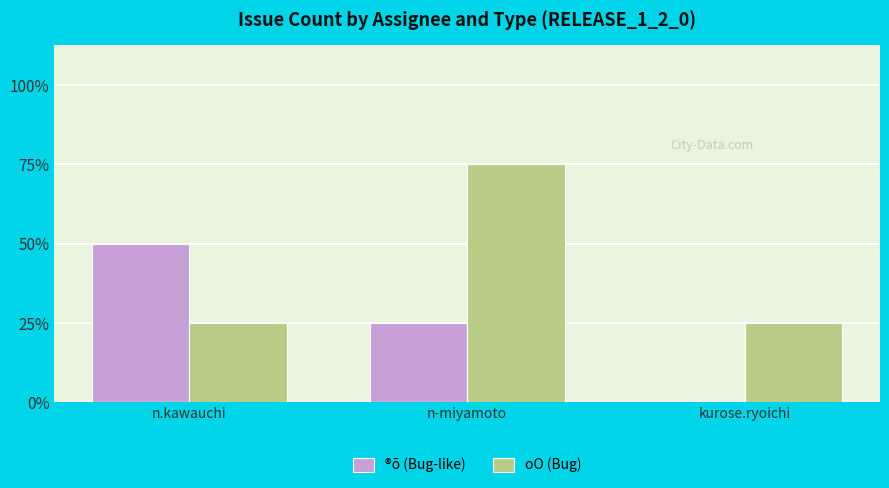

Which series has the widest spread of values?

®õ (Bug-like)